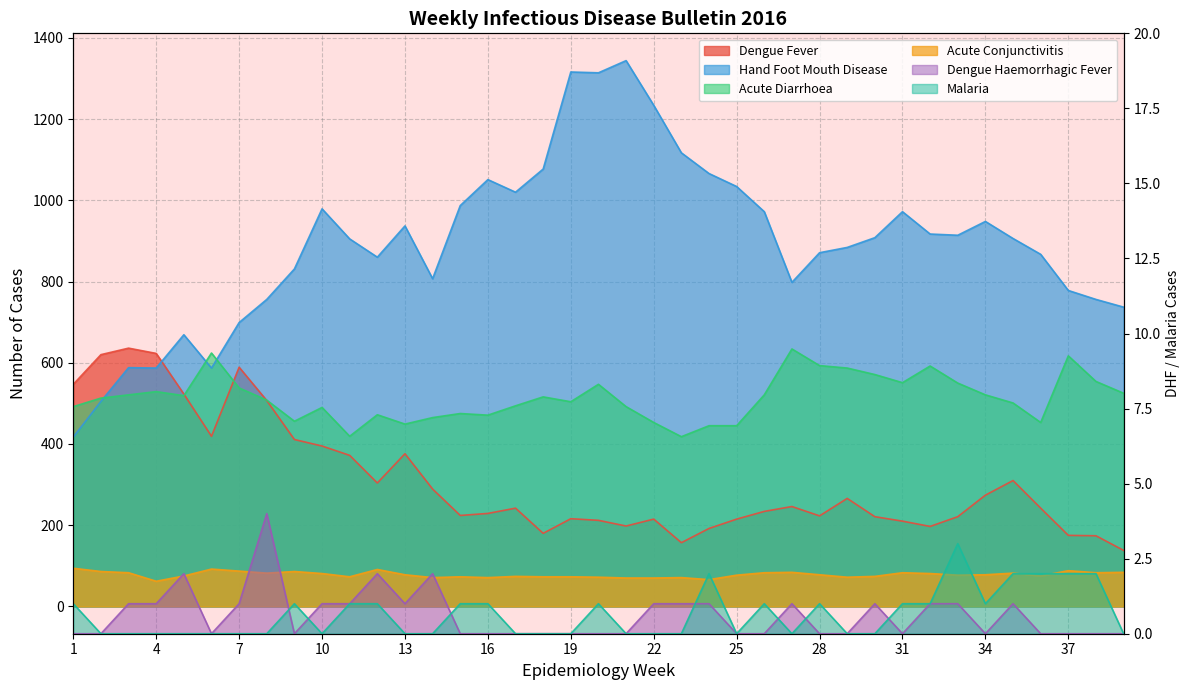

What is the value of the Acute Conjunctivitis point at the 2nd from the left?

86